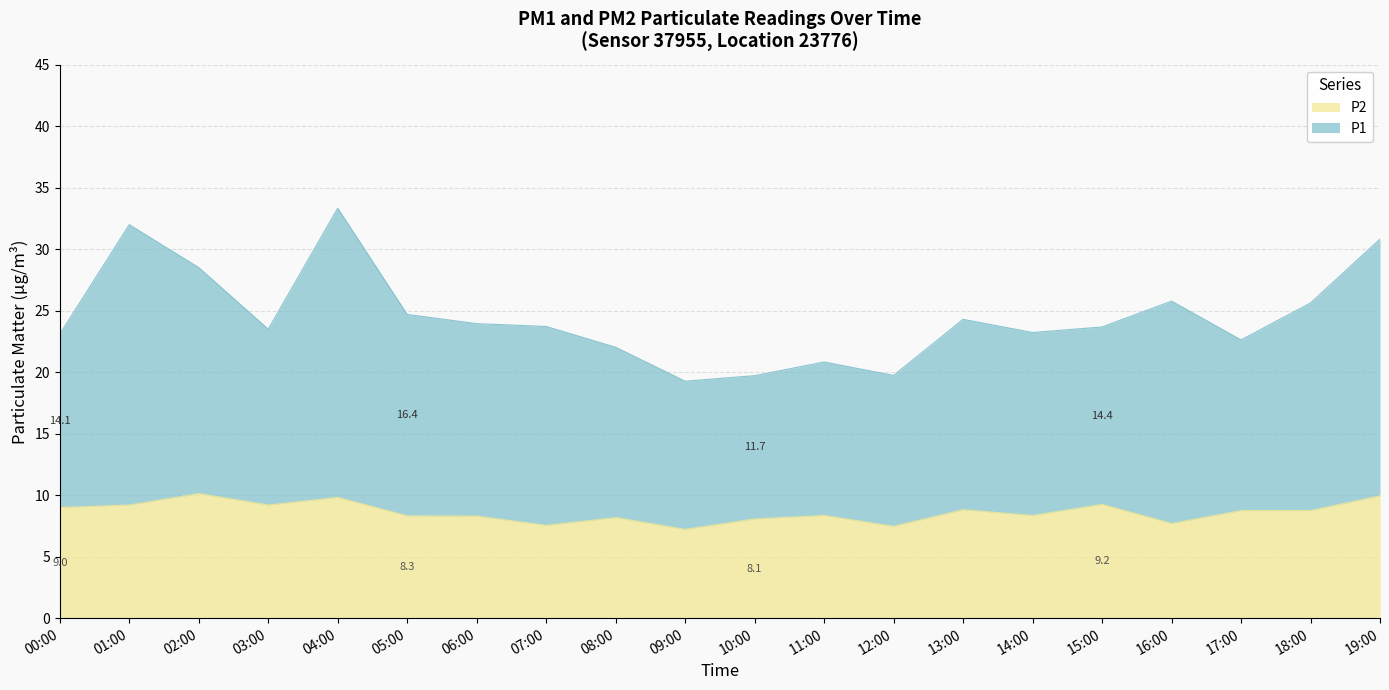

At which category is the sum across all series the highest?

04:00